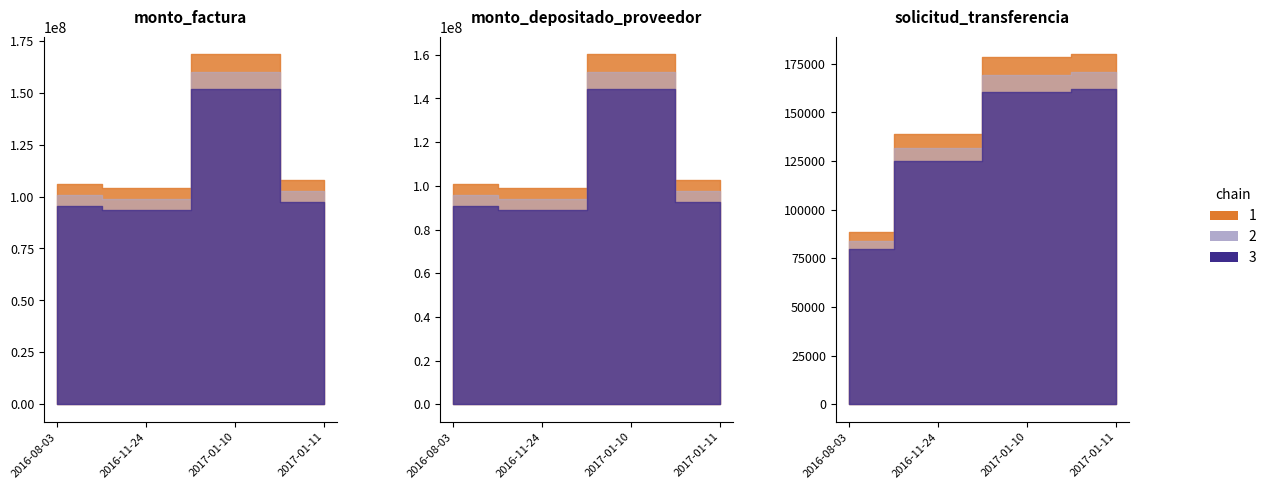

What value does the solicitud_transferencia series have at 2016-08-03, to the nearest 50?

88350